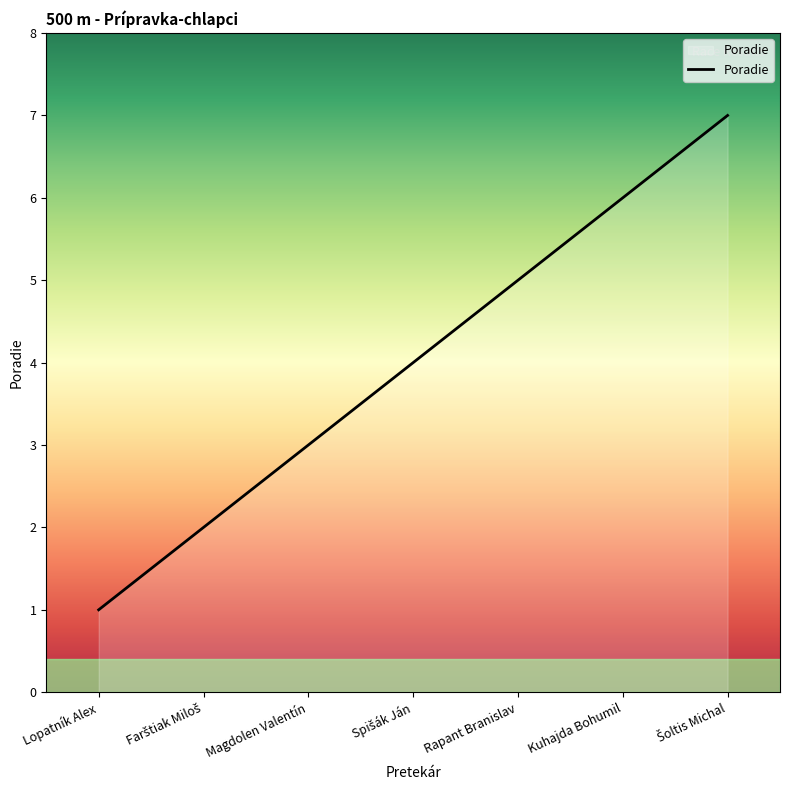

What is the minimum value shown in the chart?

1